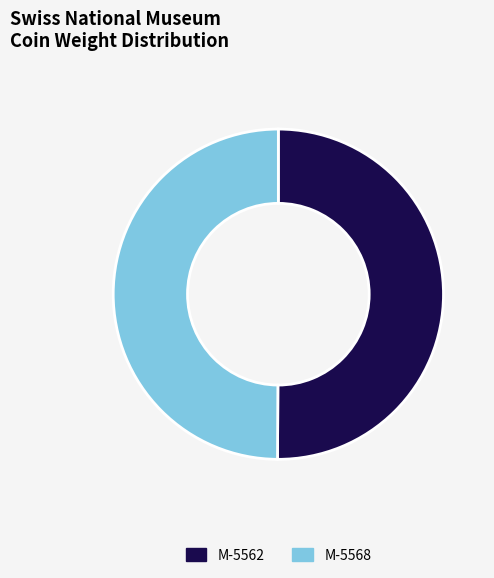

Do M-5568 and M-5562 together represent more than half of the pie?

Yes